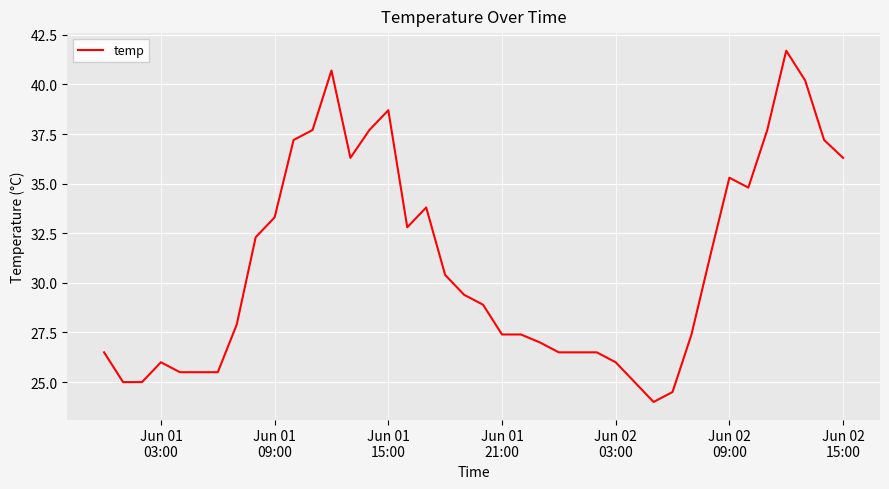

What is the smallest value displayed?

24.0